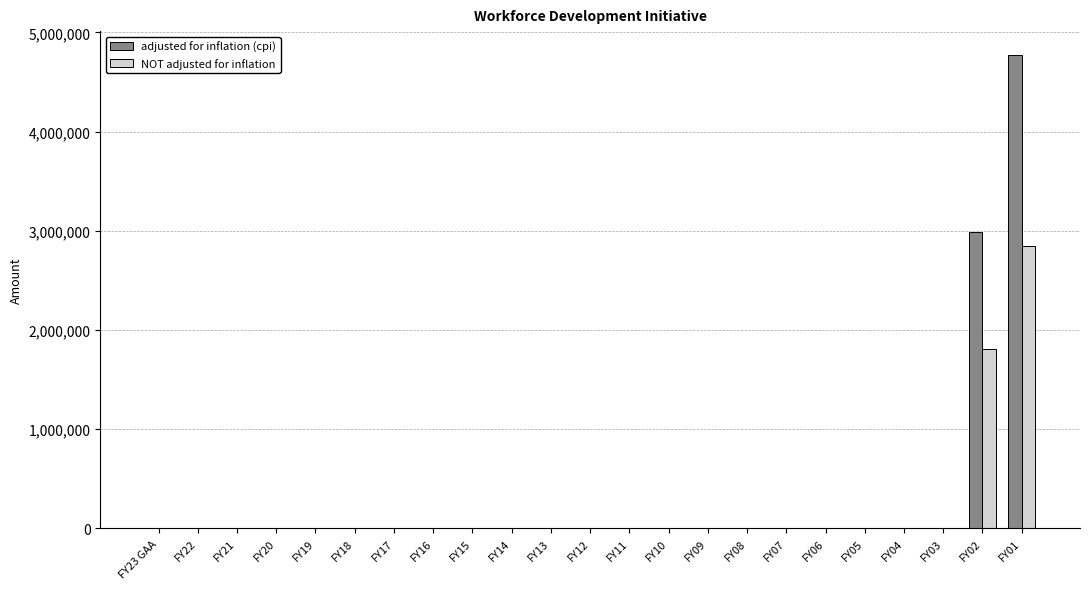

The value of NOT adjusted for inflation at FY16 is 0. True or false?

True